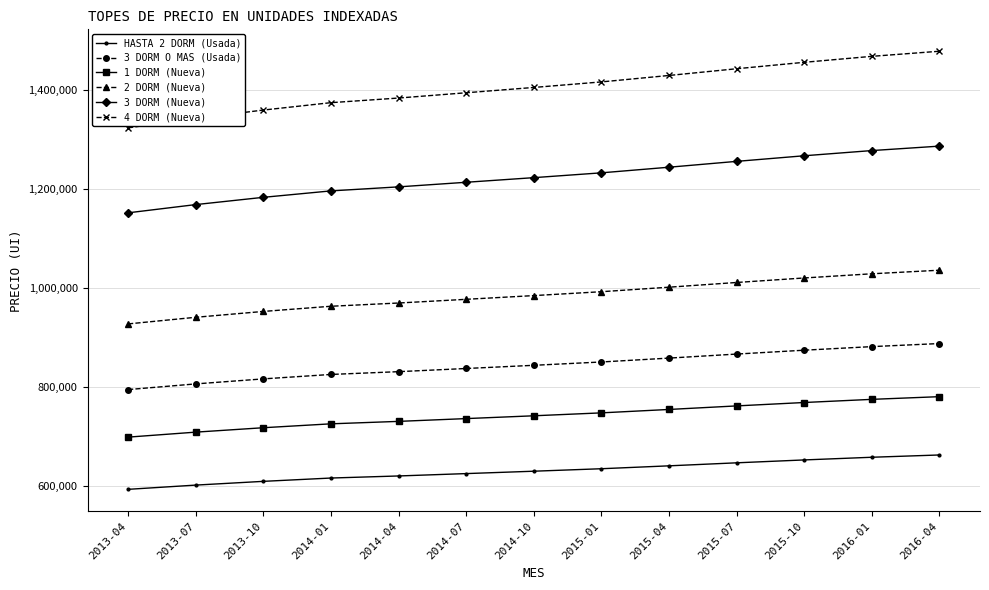

What is the difference between the HASTA 2 DORM (Usada) values at 2013-10 and 2015-04?

31347